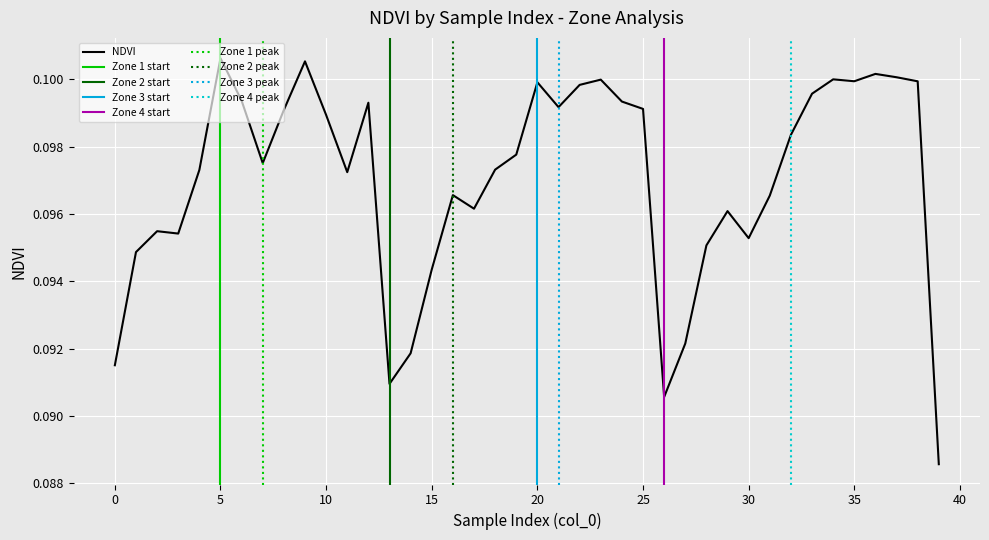

Reading right to left, extract all data points from this chart.

0.1	0.1	0.1	0.1	0.1	0.1	0.1	0.1	0.1	0.1	0.1	0.1	0.1	0.1	0.1	0.1	0.1	0.1	0.1	0.1	0.1	0.1	0.1	0.1	0.1	0.1	0.1	0.1	0.1	0.1	0.1	0.1	0.1	0.1	0.1	0.1	0.1	0.1	0.1	0.1